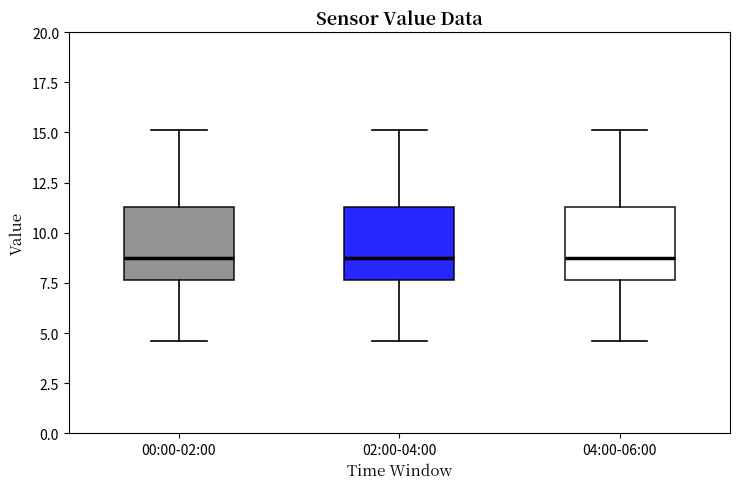

Reading left to right, transcribe this box plot: for each box, give where its median line is, the range the box spans, and where its two whiskers end, as read against the y-axis. The values are not printed on the chart, so give them approximately, as read against the axis.

00:00-02:00: median 8.5, box 7.5 to 11.5, whiskers 4.5 to 15.0
02:00-04:00: median 8.5, box 7.5 to 11.5, whiskers 4.5 to 15.0
04:00-06:00: median 8.5, box 7.5 to 11.5, whiskers 4.5 to 15.0